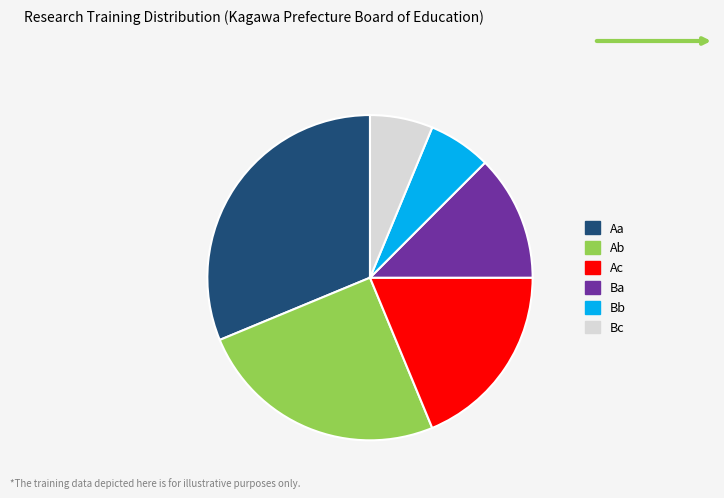

What is the ratio of the value at Ba to the value at Bc?

2.0